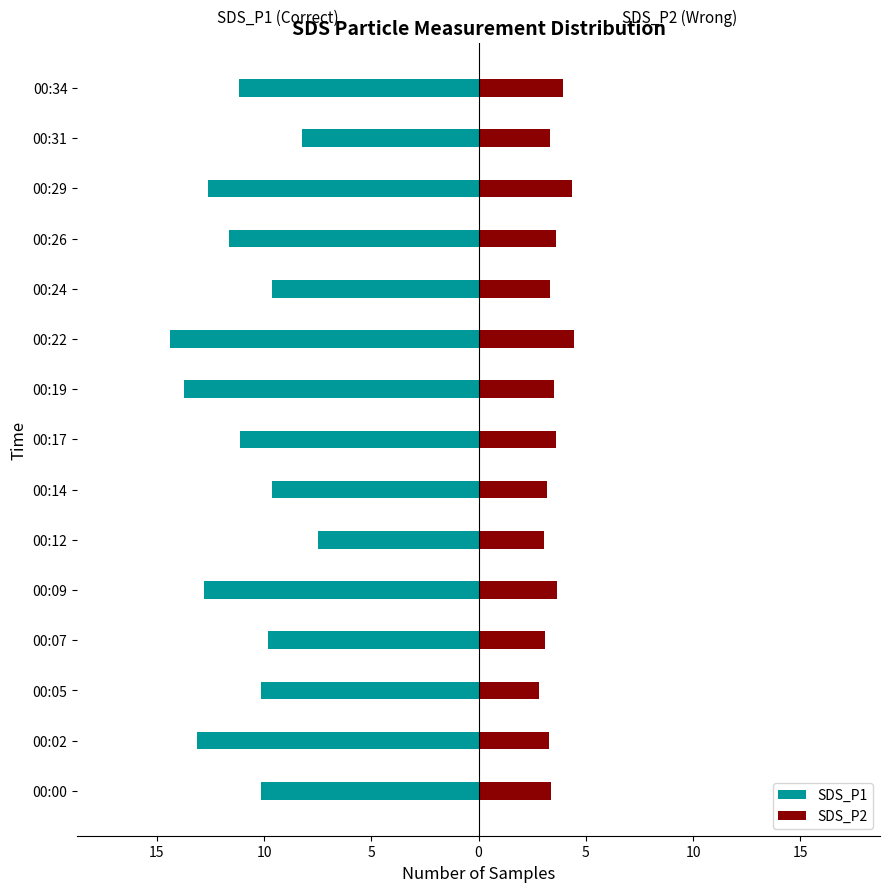

Is the value of SDS_P1 at 00:05 greater than the value of SDS_P2 at 00:24?

No